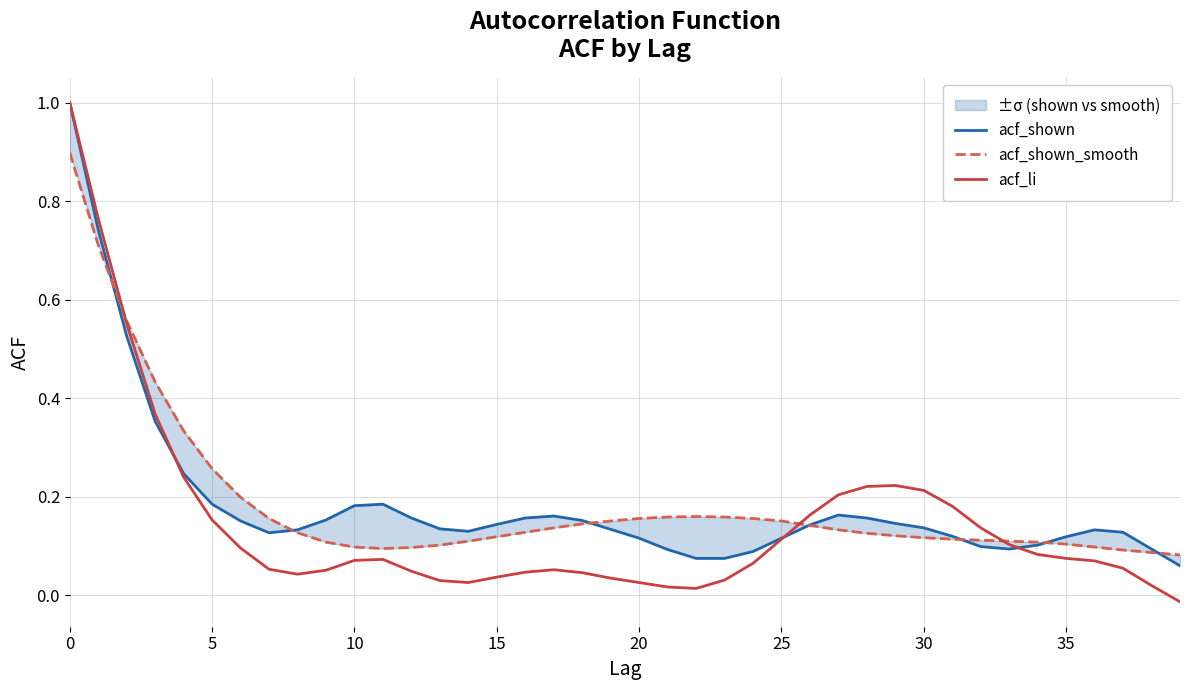

What is the label of the 24th point from the left?

23